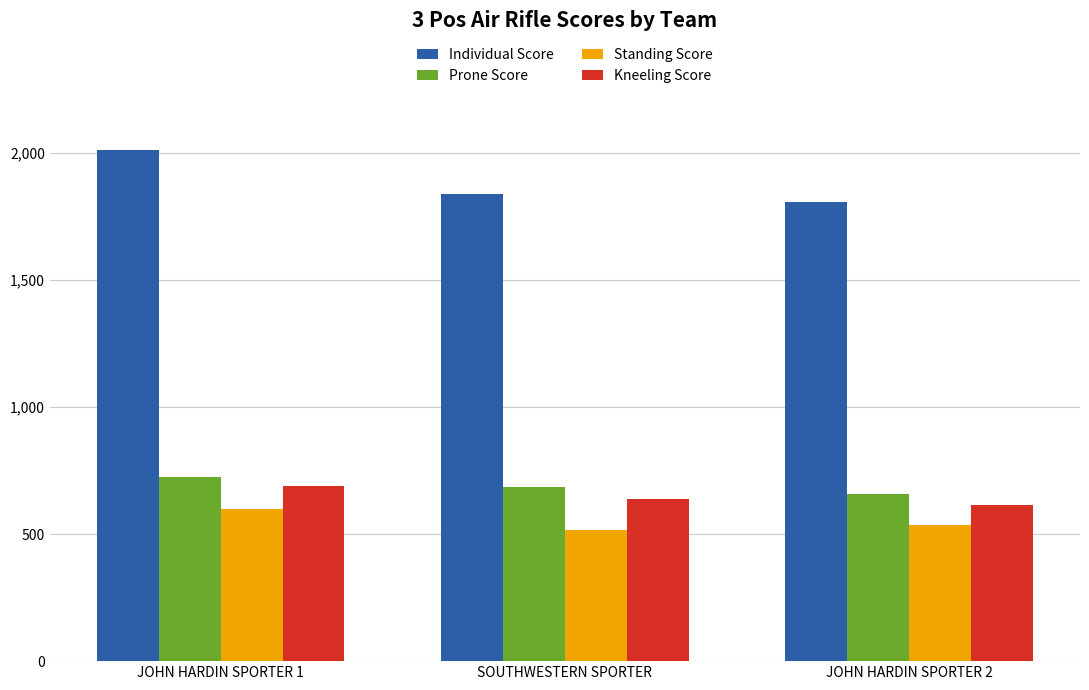

What is the label of the 2nd bar from the left?

SOUTHWESTERN SPORTER